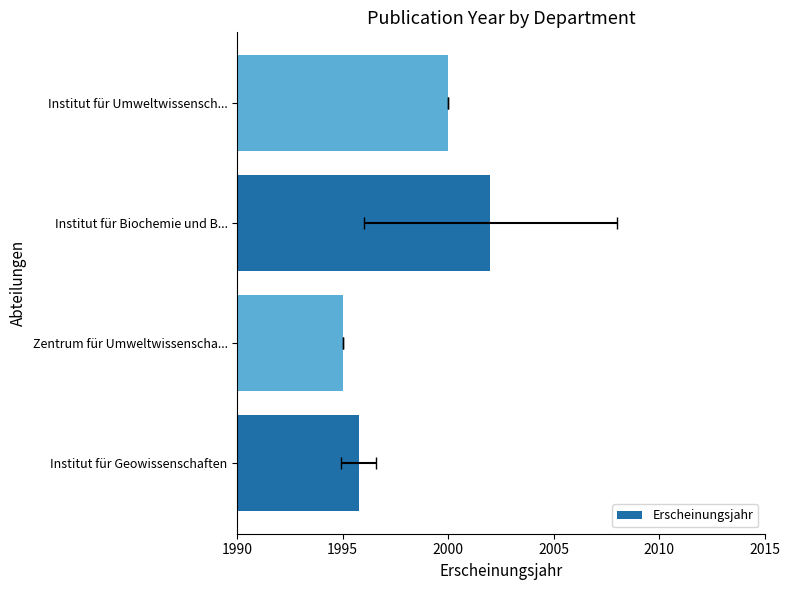

What is the maximum value shown in the chart?

2002.0